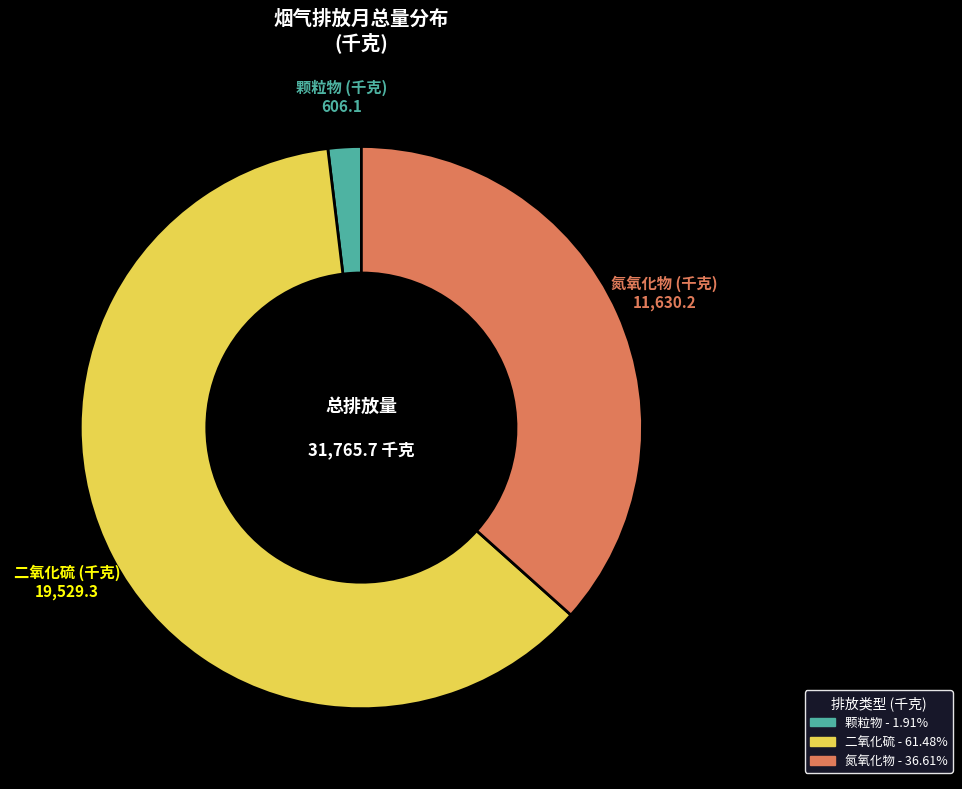

Which category has the biggest portion of the pie?

二氧化硫